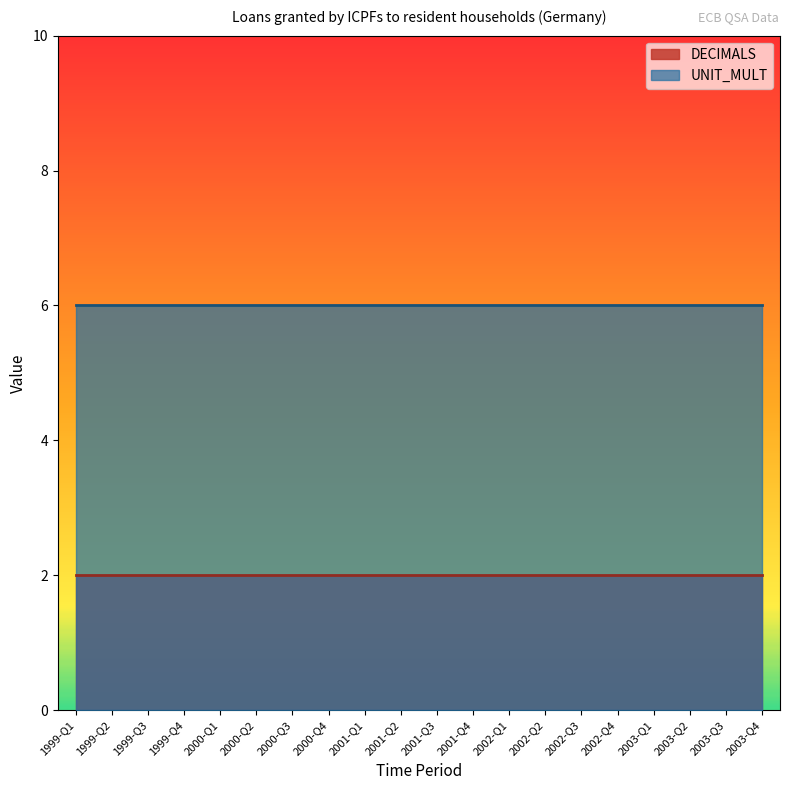

Where is UNIT_MULT nearest to the value 6?

1999-Q1